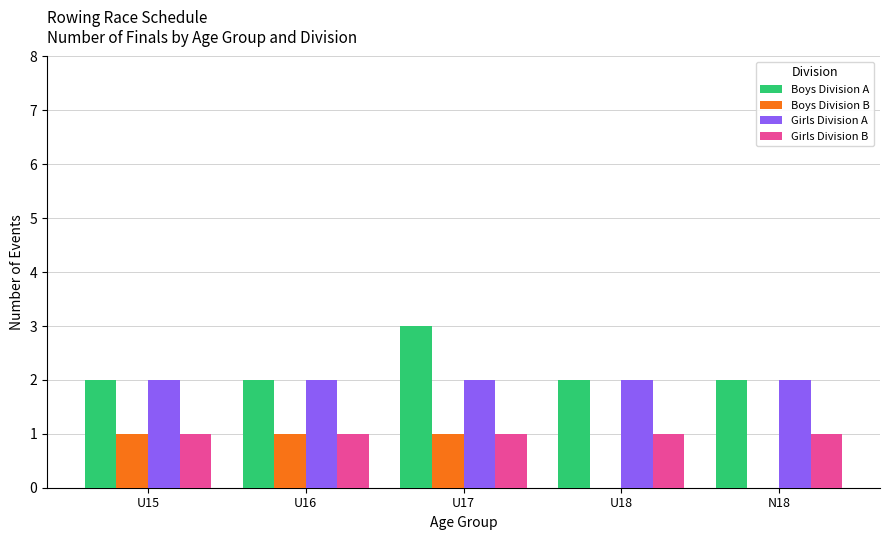

Between U15 and U18, which series saw the biggest shift?

Boys Division B